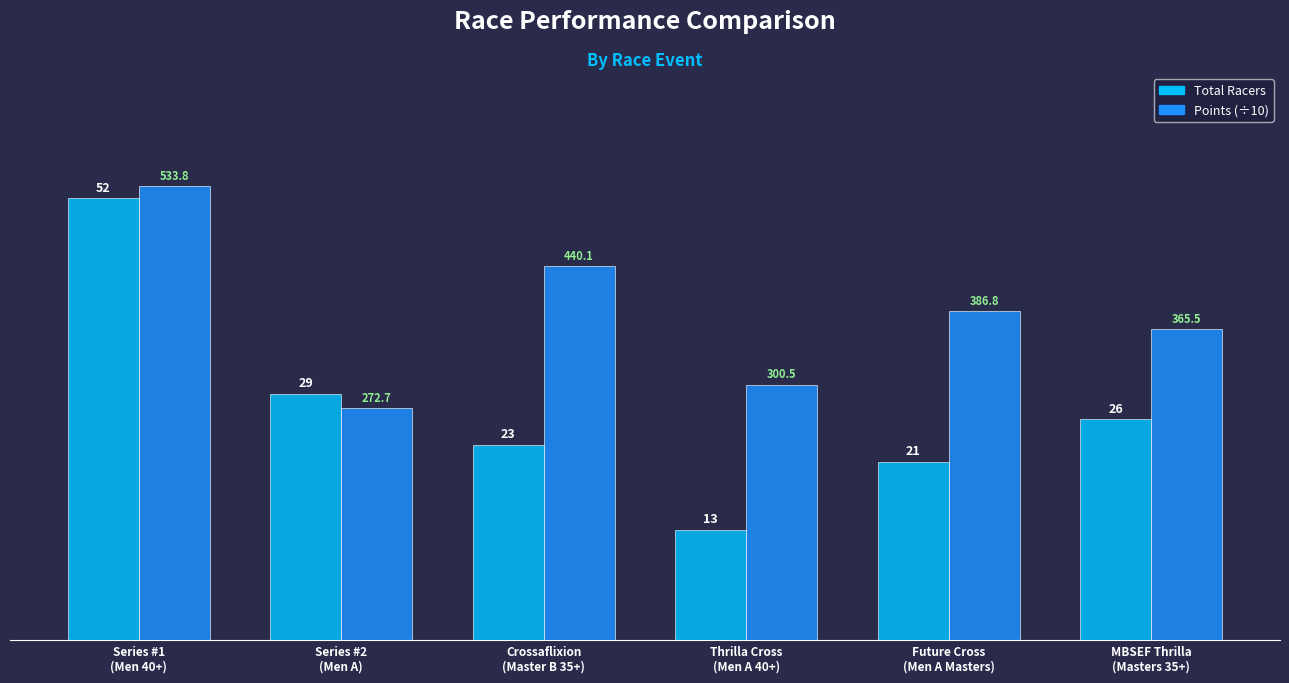

Does the chart contain stacked bars?

No